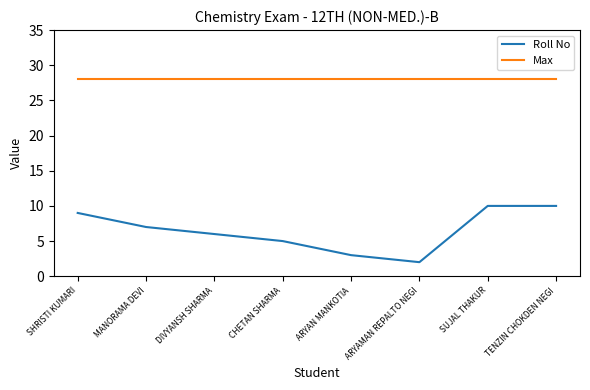

Is it true that Max equals 28 at DIVYANSH SHARMA?

True